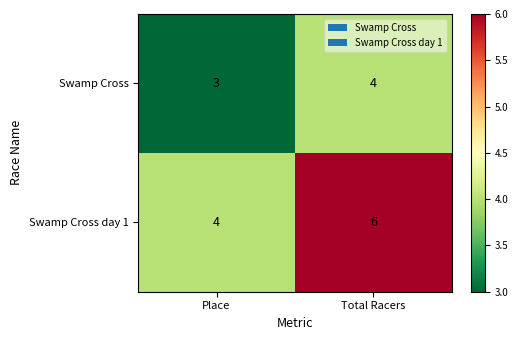

At which category is the sum across all series the highest?

Total Racers